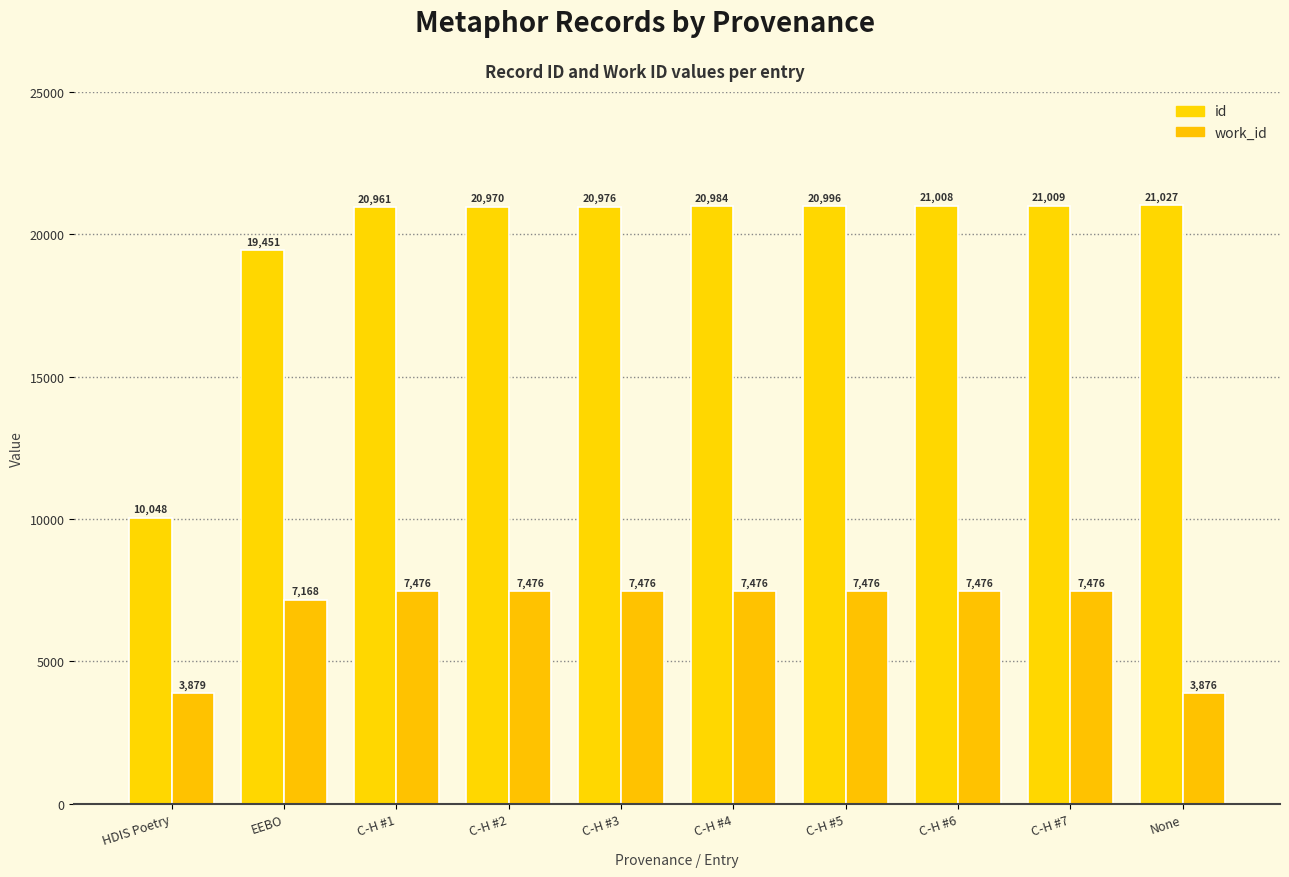

True or false: id has a value of 14297 at C-H #2.

False